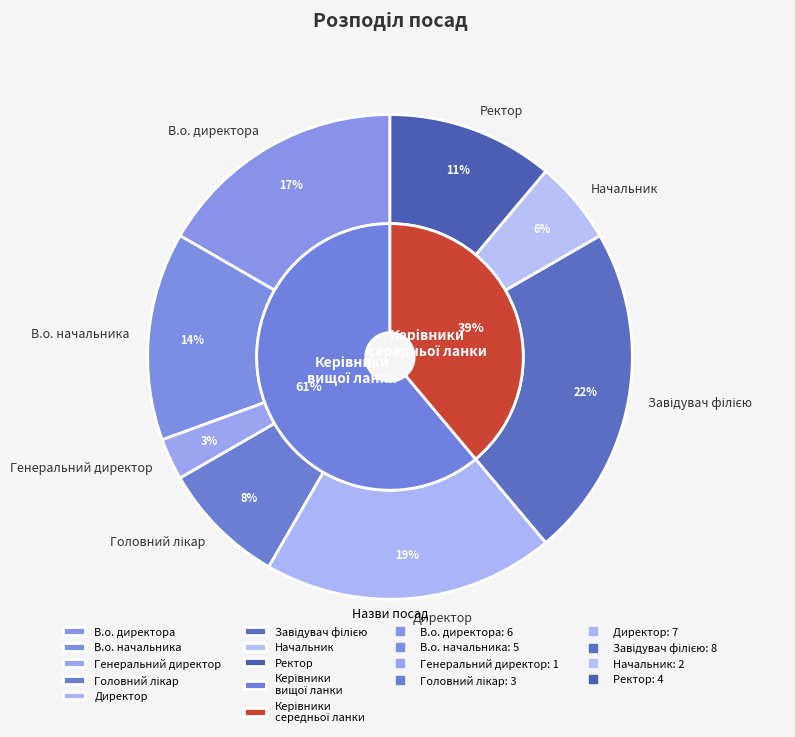

How much of the chart is everything except Ректор?

88.9%